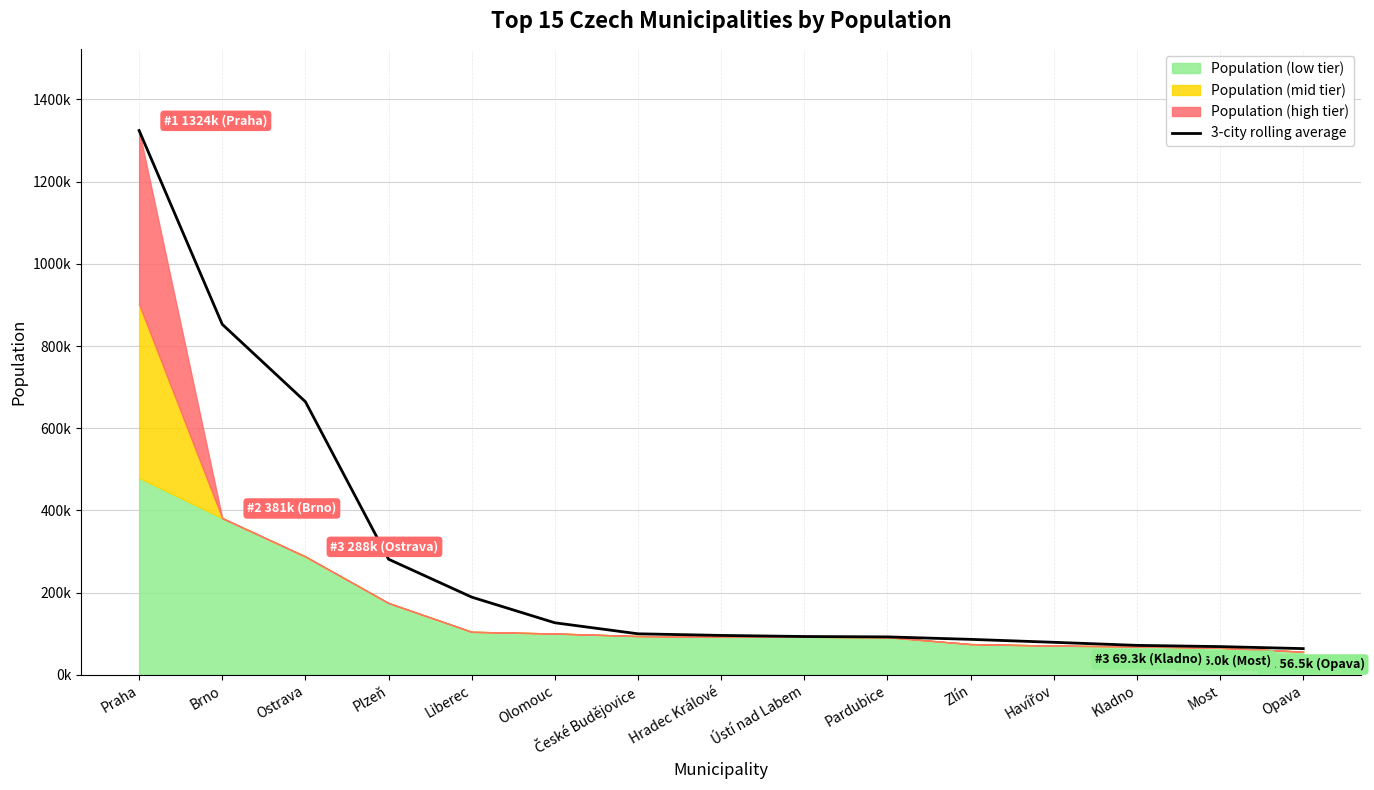

Reading left to right, transcribe all the data shown in this chart.

Praha=1324277.0	Brno=852811.5	Ostrava=664530.3	Plzeň=281385.3	Liberec=189204.0	Olomouc=126769.0	České Budějovice=99976.0	Hradec Králové=96021.7	Ústí nad Labem=93372.7	Pardubice=92460.7	Zlín=86459.3	Havířov=79287.3	Kladno=71824.0	Most=68857.0	Opava=63940.3